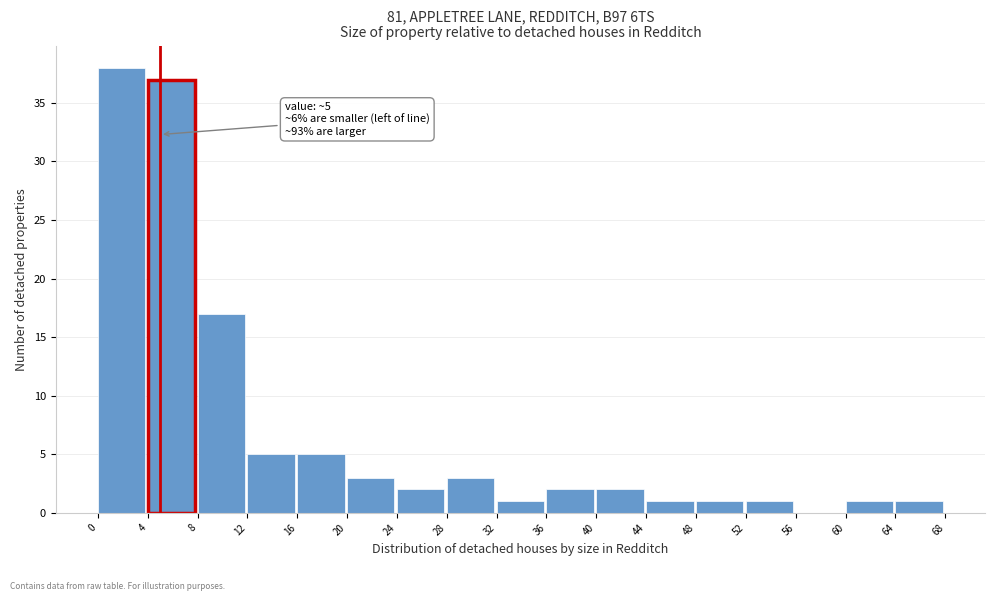

Over which range of the x-axis is the bar tallest?

0 to 4